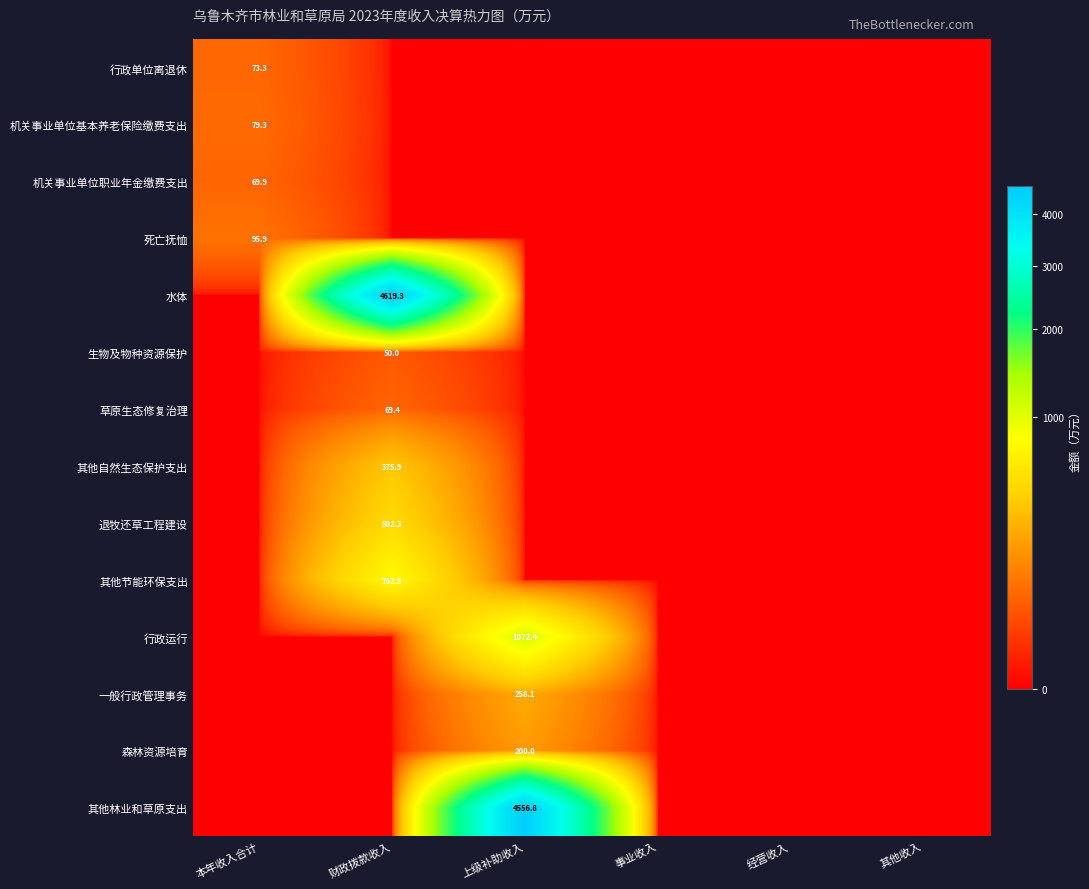

The value of 生物及物种资源保护 at 财政拨款收入 is 34.6. True or false?

False